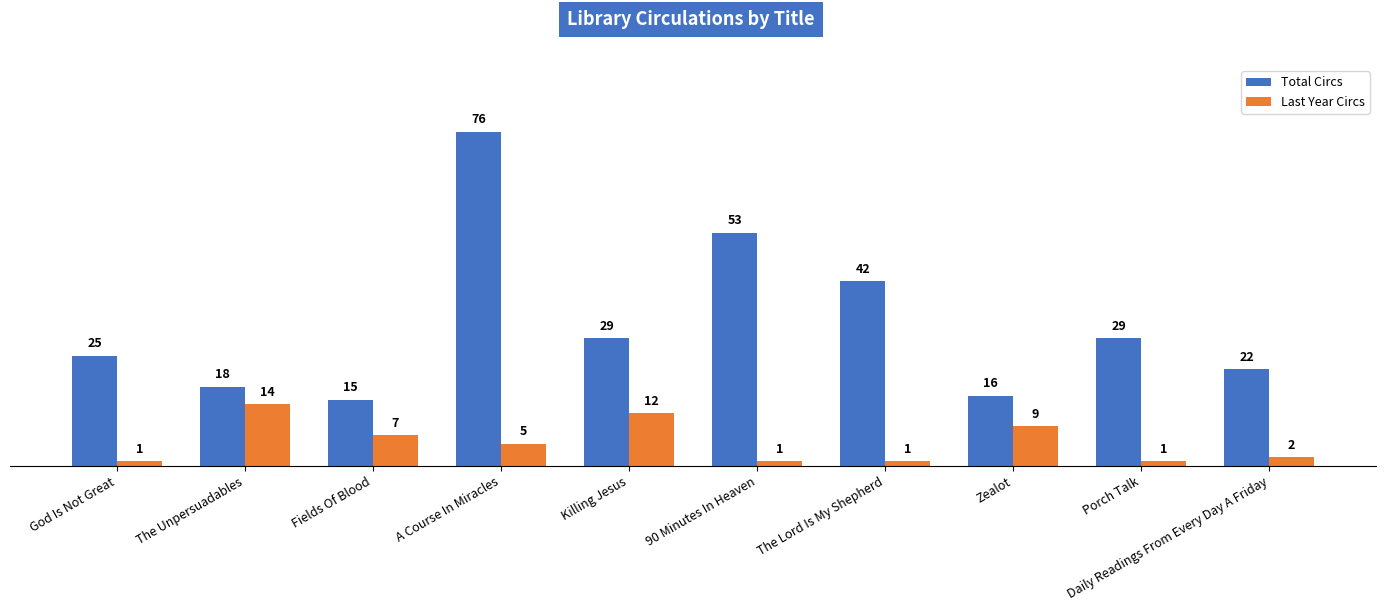

What is the difference between the second highest and minimum values in the Total Circs series?

38